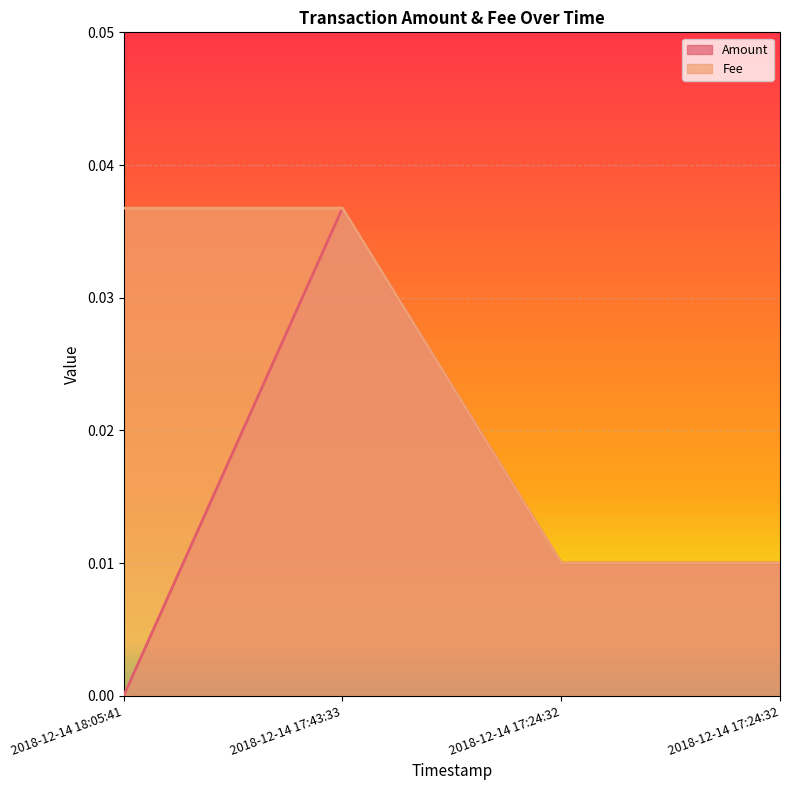

Where is Amount nearest to the value 0?

2018-12-14 18:05:41